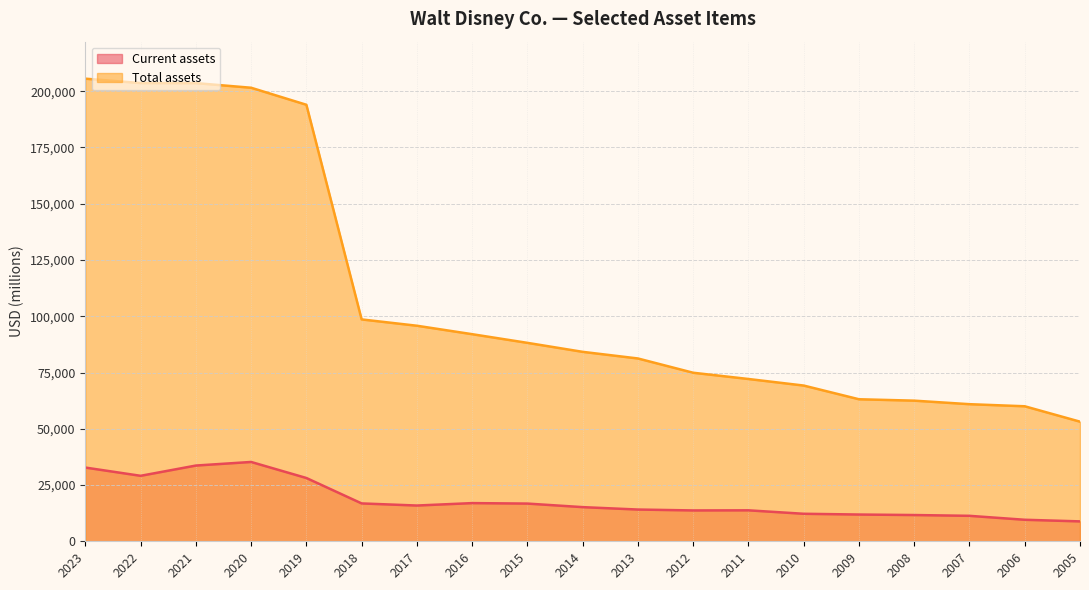

True or false: Current assets and Total assets intersect in this chart.

False